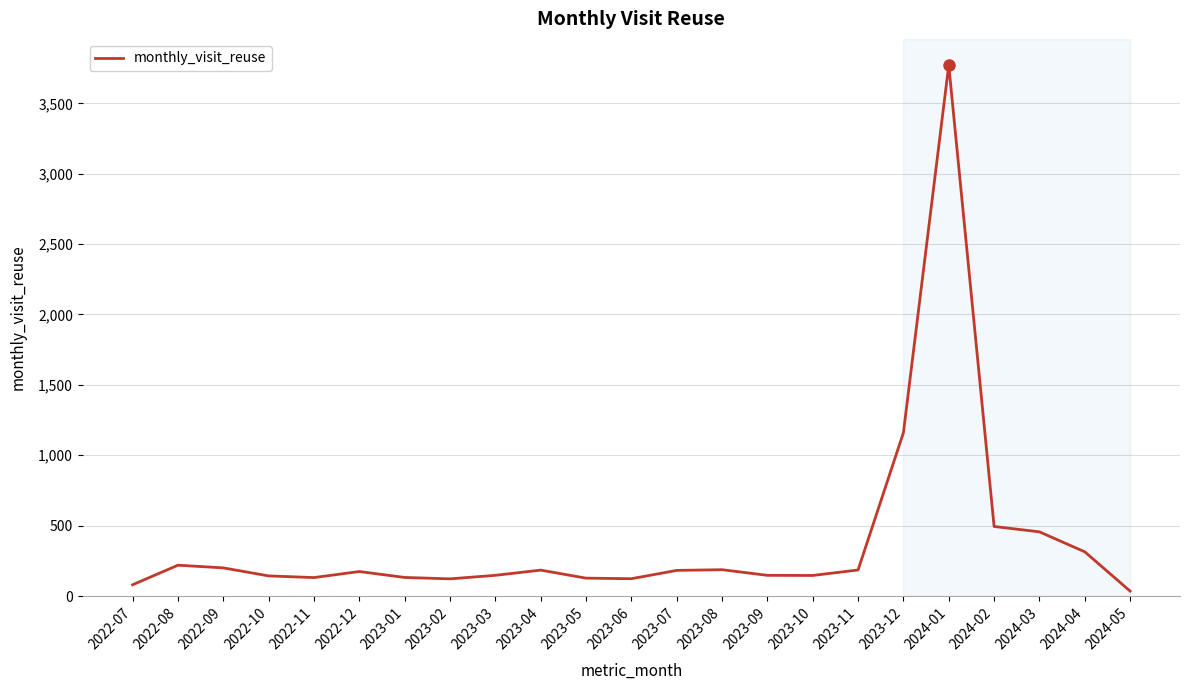

True or false: there are more than 1 points higher than both neighbors.

True